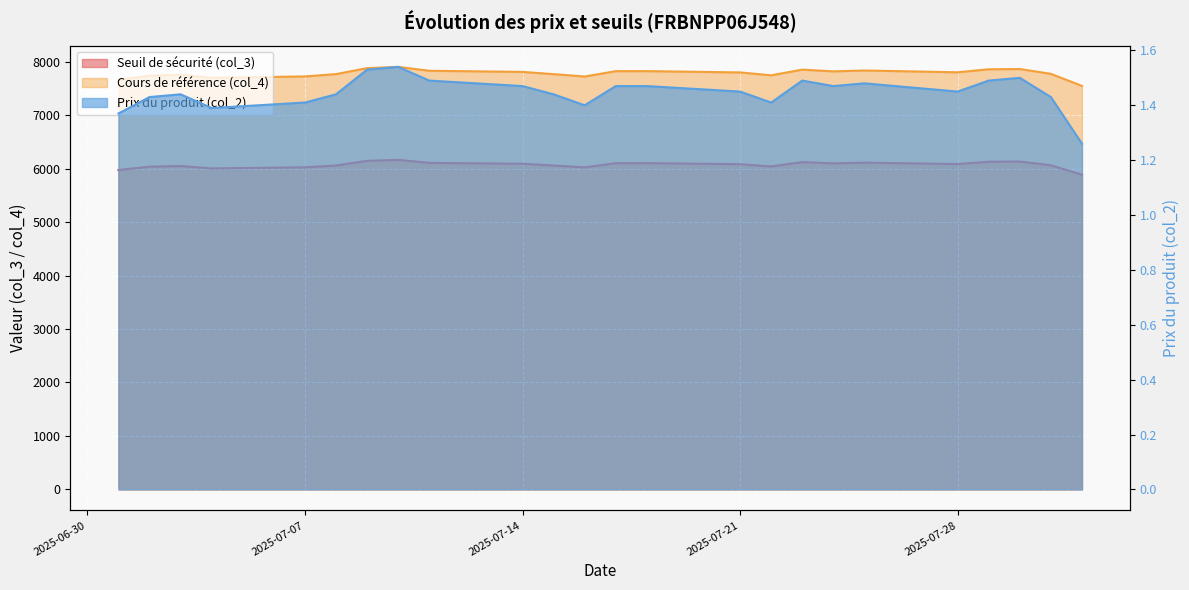

Which series has the largest total across all categories?

Cours de référence (col_4)